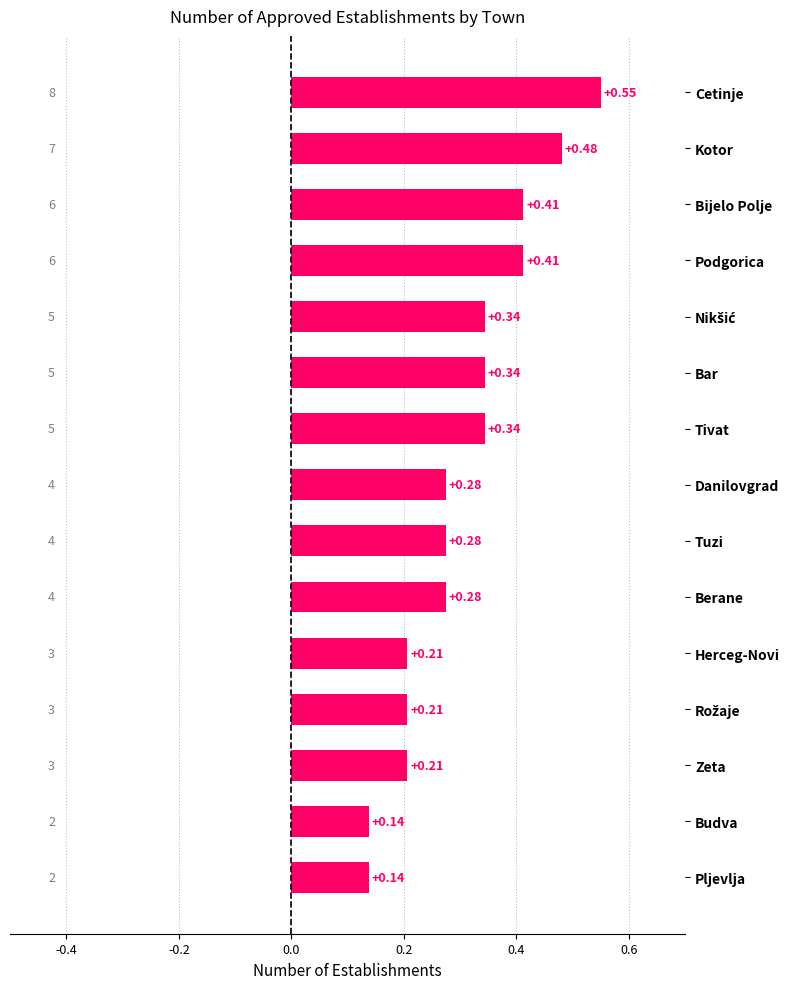

How many values are between 0 and 1?

15